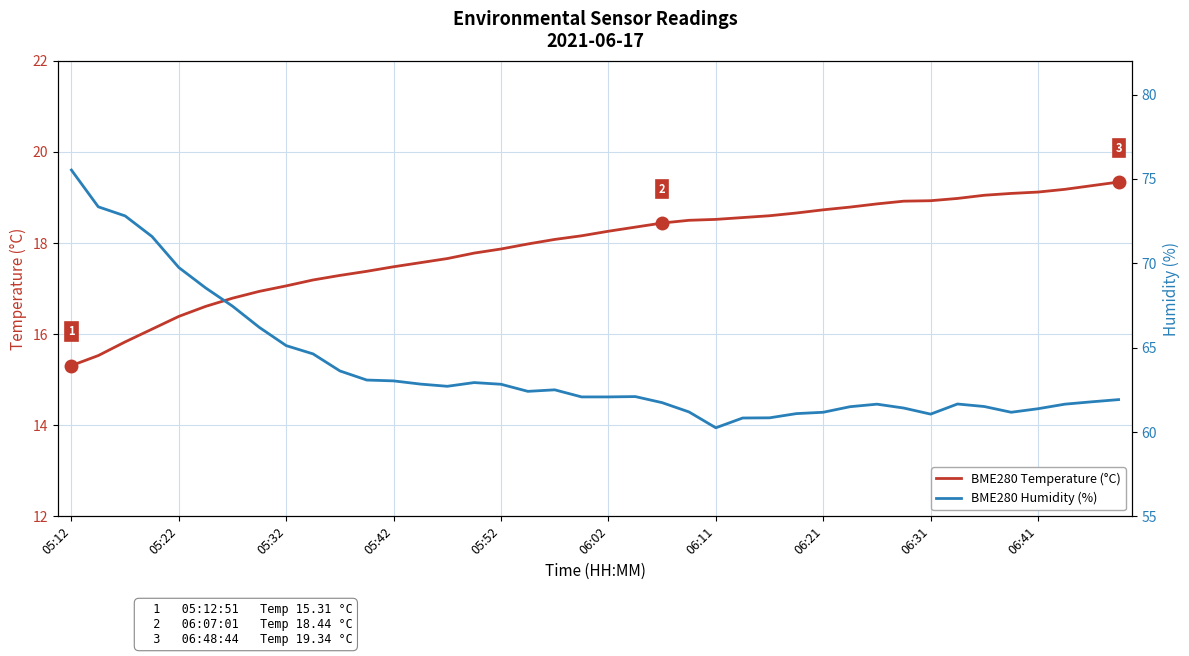

At 33, list the series in order from smallest to largest.

BME280_temperature, BME280_humidity